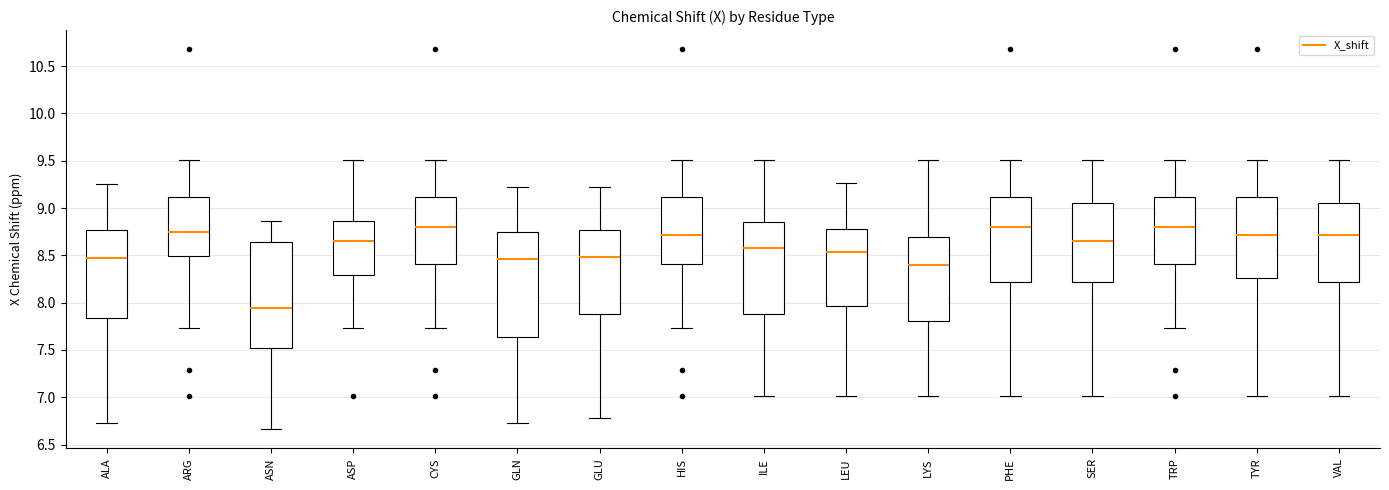

Reading left to right, transcribe this box plot: for each box, give where its median line is, the range the box spans, and where its two whiskers end, as read against the y-axis. The values are not printed on the chart, so give them approximately, as read against the axis.

ALA: median 8.50, box 7.85 to 8.75, whiskers 6.75 to 9.25
ARG: median 8.75, box 8.50 to 9.10, whiskers 7.75 to 9.50
ASN: median 7.95, box 7.50 to 8.65, whiskers 6.65 to 8.85
ASP: median 8.65, box 8.30 to 8.85, whiskers 7.75 to 9.50
CYS: median 8.80, box 8.40 to 9.10, whiskers 7.75 to 9.50
GLN: median 8.45, box 7.65 to 8.75, whiskers 6.75 to 9.20
GLU: median 8.50, box 7.90 to 8.75, whiskers 6.80 to 9.20
HIS: median 8.70, box 8.40 to 9.10, whiskers 7.75 to 9.50
ILE: median 8.60, box 7.90 to 8.85, whiskers 7.00 to 9.50
LEU: median 8.55, box 7.95 to 8.80, whiskers 7.00 to 9.25
LYS: median 8.40, box 7.80 to 8.70, whiskers 7.00 to 9.50
PHE: median 8.80, box 8.20 to 9.10, whiskers 7.00 to 9.50
SER: median 8.65, box 8.20 to 9.05, whiskers 7.00 to 9.50
TRP: median 8.80, box 8.40 to 9.10, whiskers 7.75 to 9.50
TYR: median 8.70, box 8.25 to 9.10, whiskers 7.00 to 9.50
VAL: median 8.70, box 8.20 to 9.05, whiskers 7.00 to 9.50